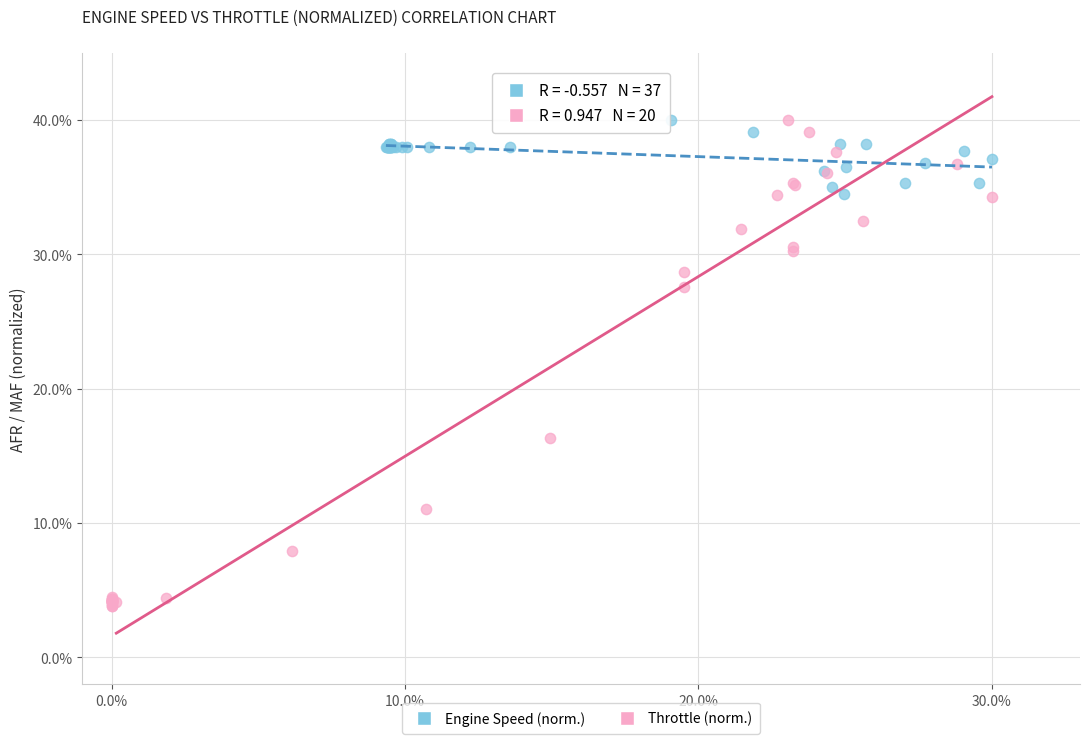

Which series contains the lowest Y value?

Throttle (norm.)